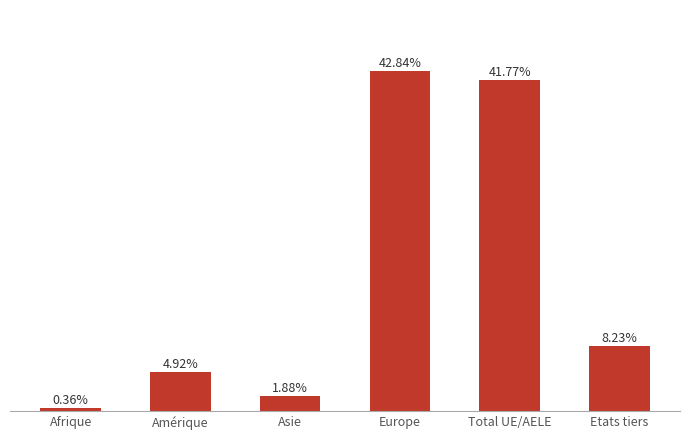

Does the chart contain any negative values?

No